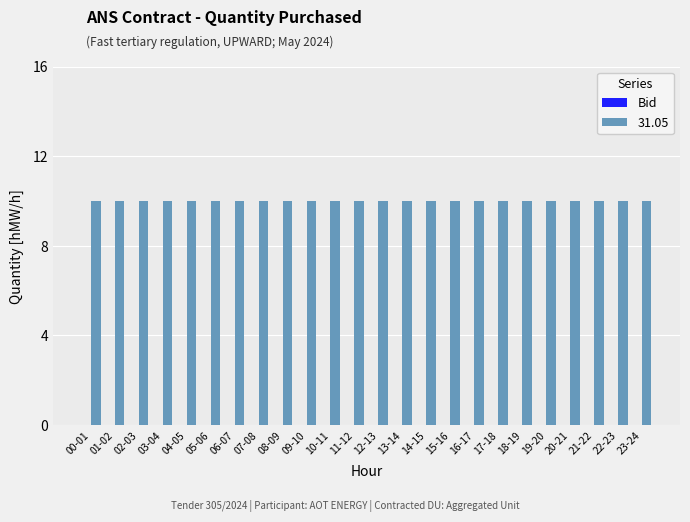

What are all the series names shown in the legend?

Bid, 31.05